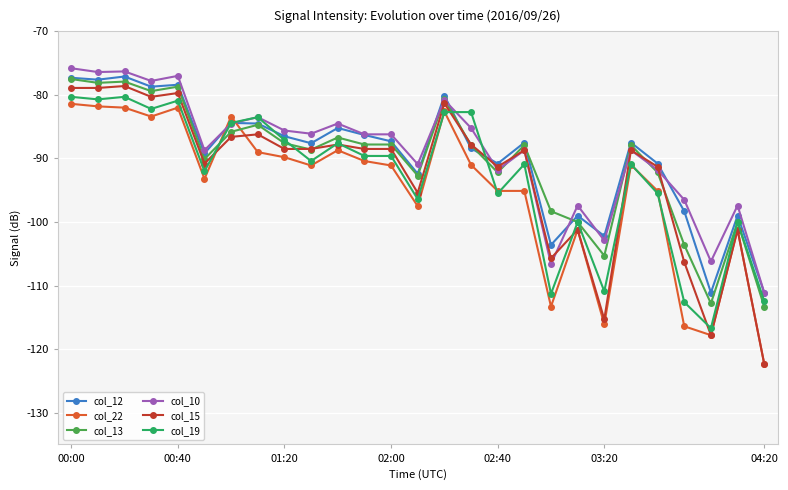

How many values in the col_12 series are below -87?

16